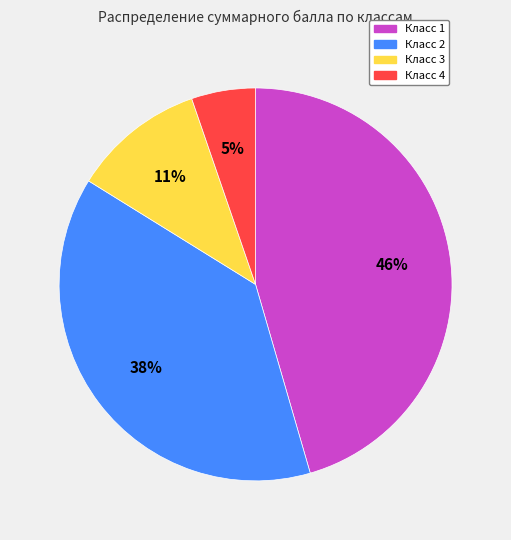

To the nearest percent, what portion does Класс 4 represent?

5%